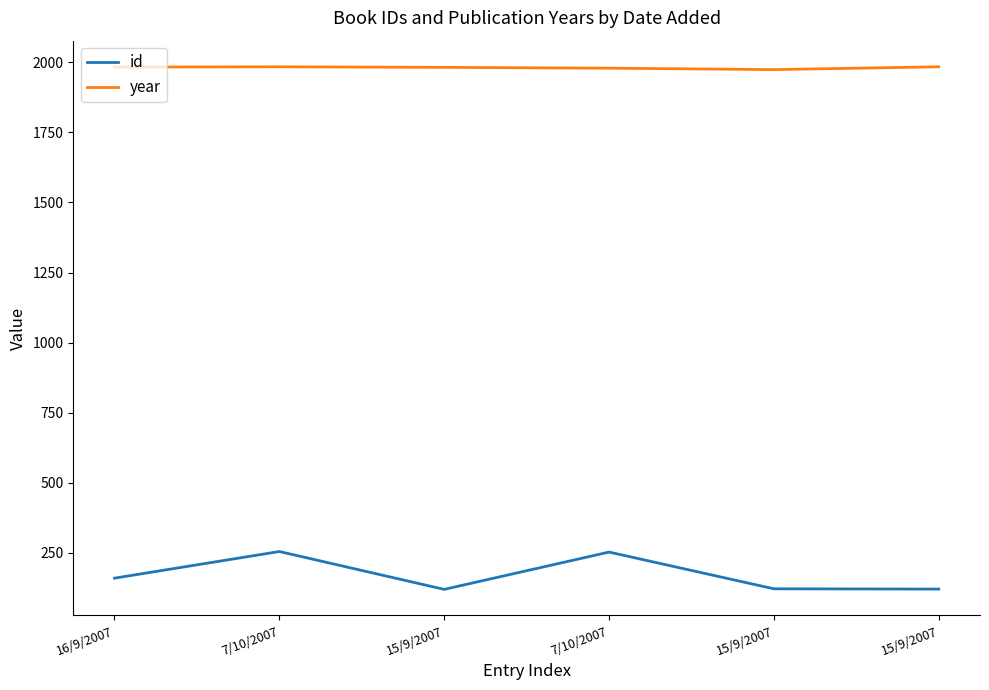

At which category is the sum across all series the highest?

7/10/2007